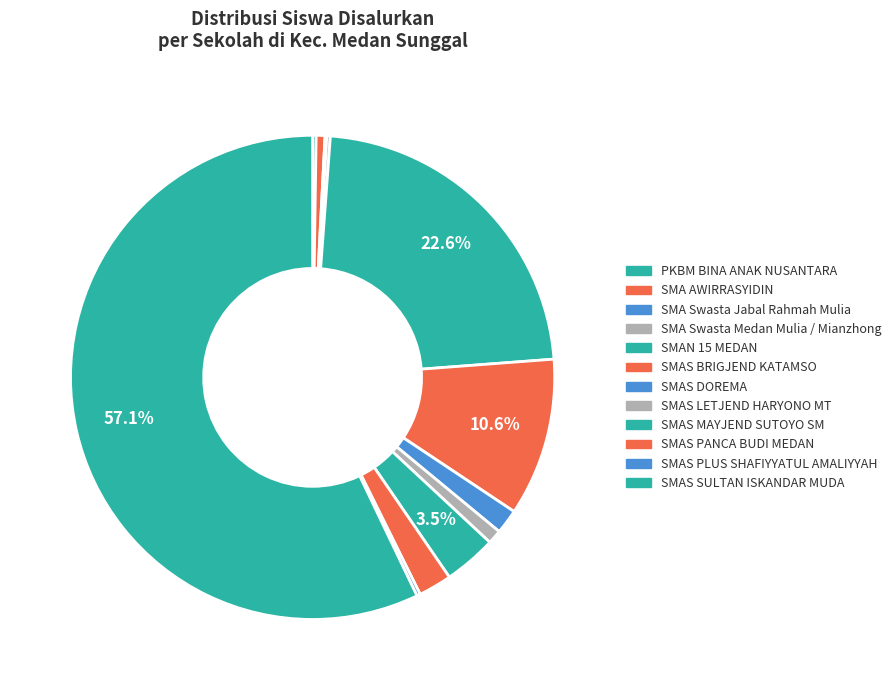

To the nearest percent, what is the average slice percentage?

8%